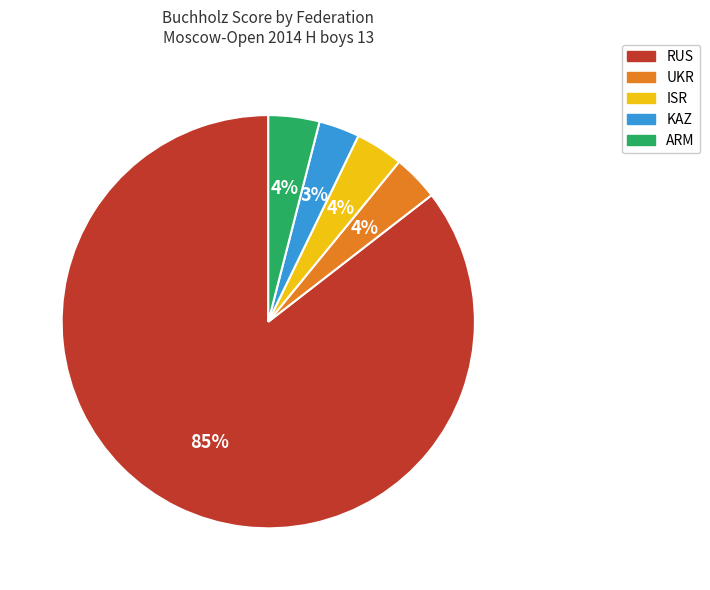

To the nearest percent, what is the combined percentage of KAZ and ARM?

7%